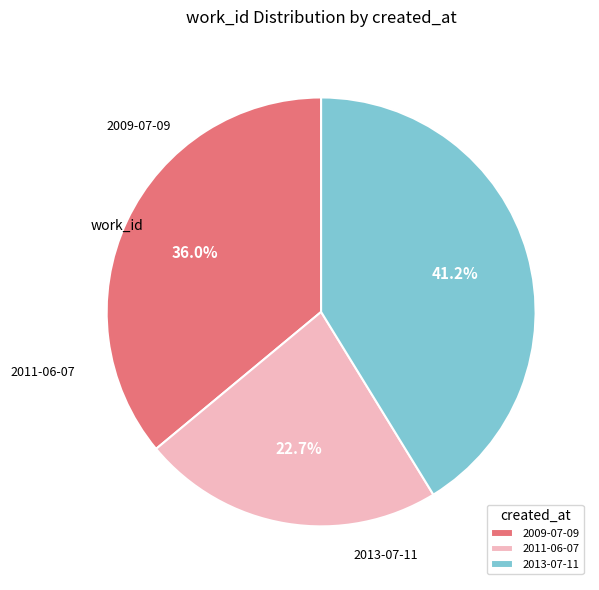

To the nearest percent, what percentage of the pie is 2013-07-11?

41%